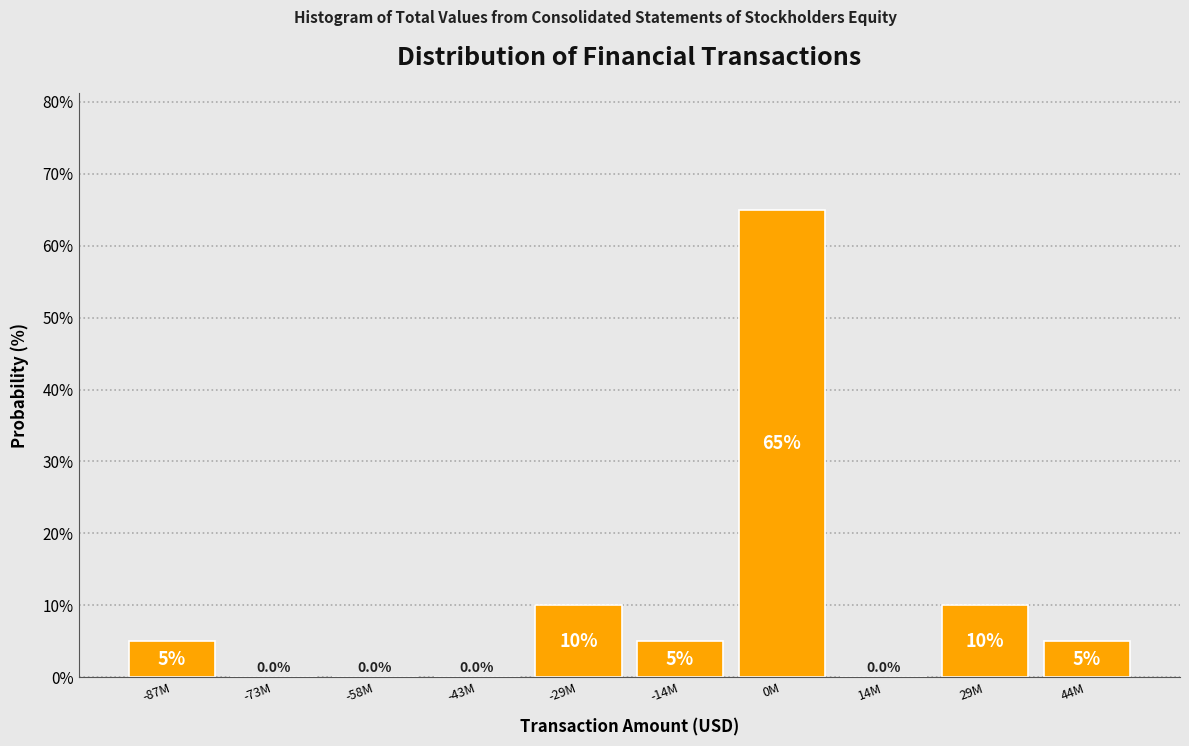

Reading left to right, transcribe all the data shown in this chart.

-87M=5	-73M=0	-58M=0	-43M=0	-29M=10	-14M=5	0M=65	14M=0	29M=10	44M=5